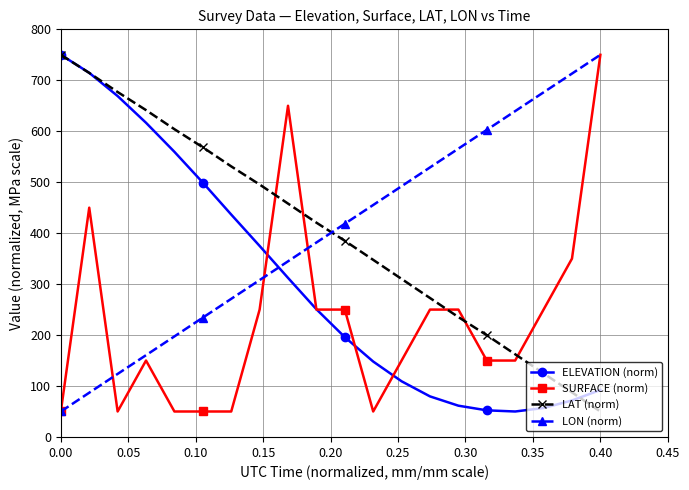

Is this an area chart (filled region under the line)?

No